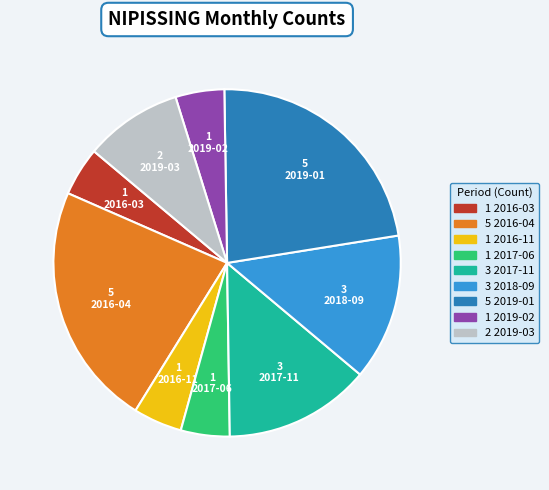

Is the sum of 2016-04 and 2017-11 greater than half?

No